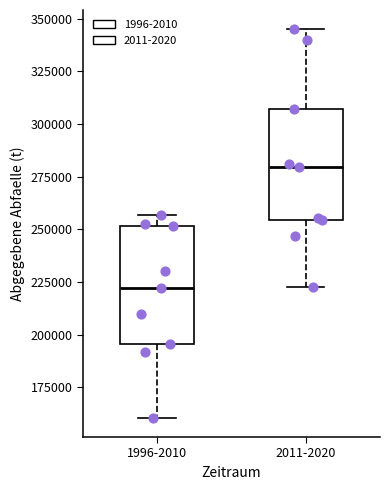

Where does the median line of the box for 2011-2020 sit on the y-axis? The values are not printed on the chart, so give them approximately, as read against the axis.

280000